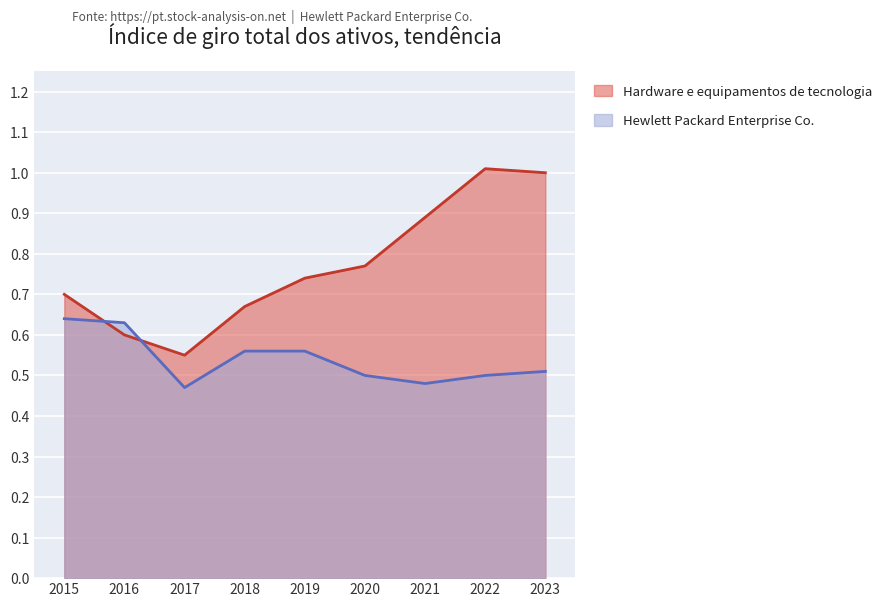

Rank the series at 2023 from lowest to highest value.

Hewlett Packard Enterprise Co., Hardware e equipamentos de tecnologia